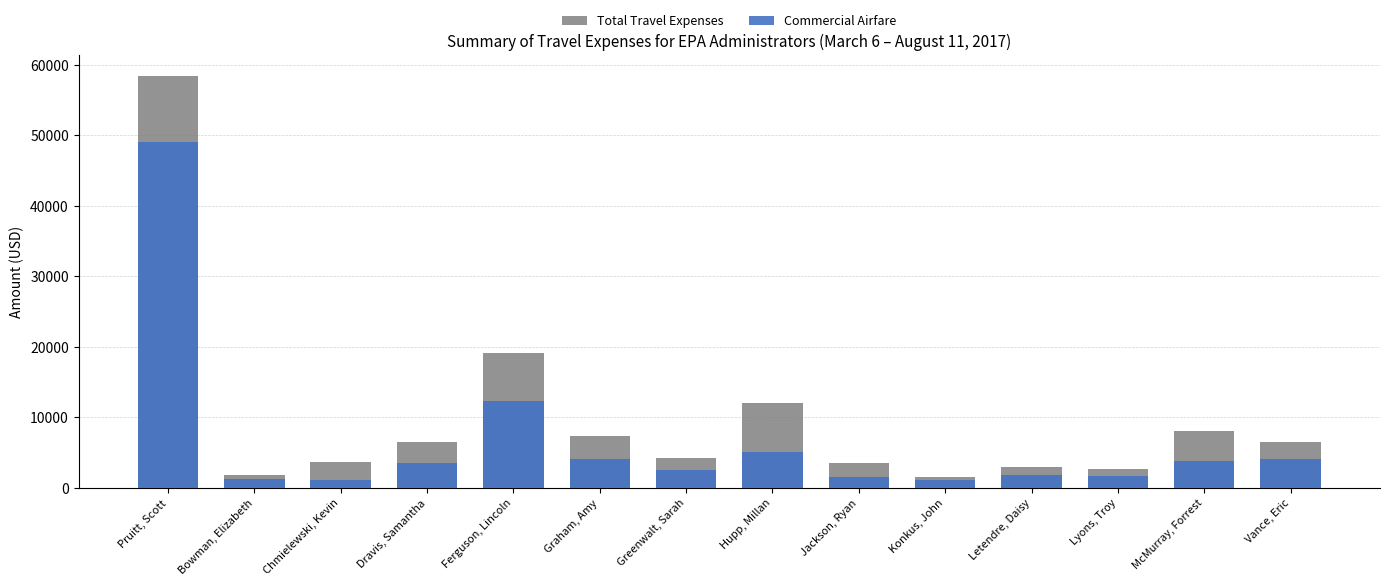

List the labels in order of Total Travel Expenses value, largest first.

Pruitt, Scott, Ferguson, Lincoln, Hupp, Millan, McMurray, Forrest, Graham, Amy, Vance, Eric, Dravis, Samantha, Greenwalt, Sarah, Chmielewski, Kevin, Jackson, Ryan, Letendre, Daisy, Lyons, Troy, Bowman, Elizabeth, Konkus, John